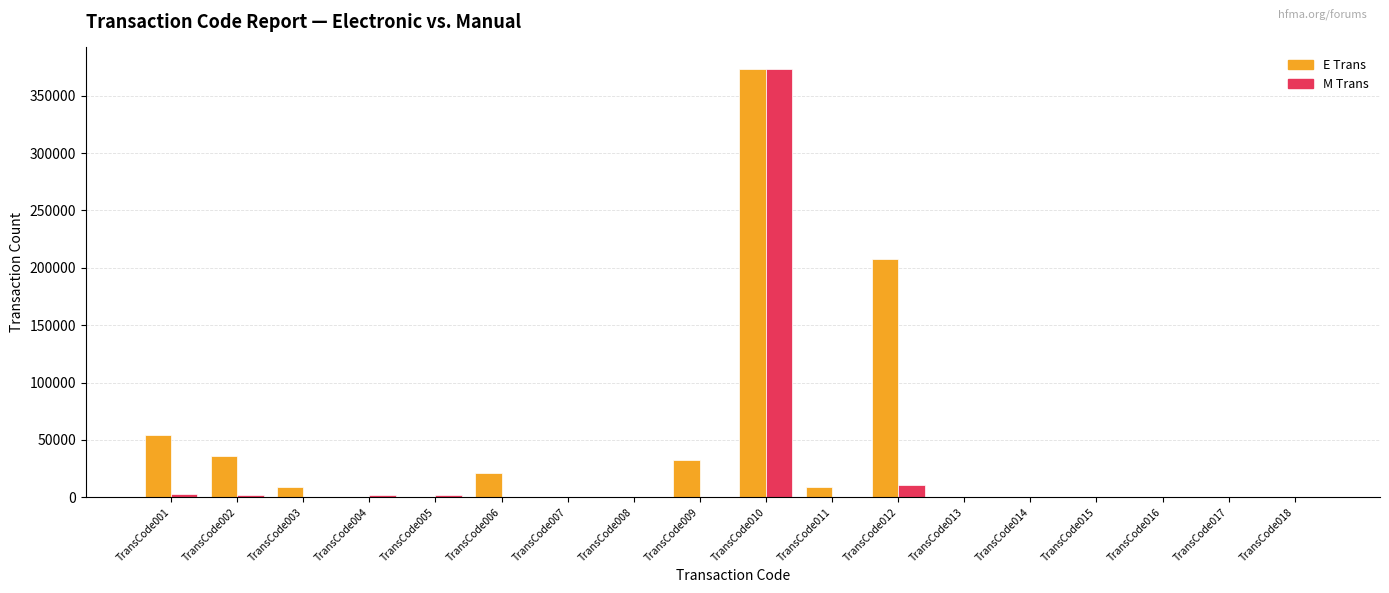

What are all the series names shown in the legend?

E Trans, M Trans